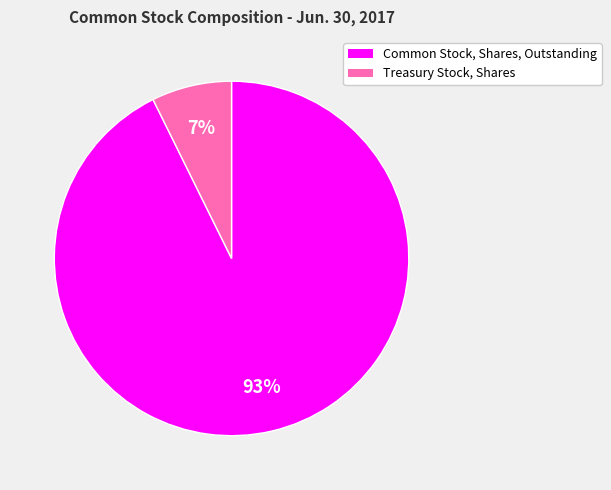

Count the number of slices in the pie.

2